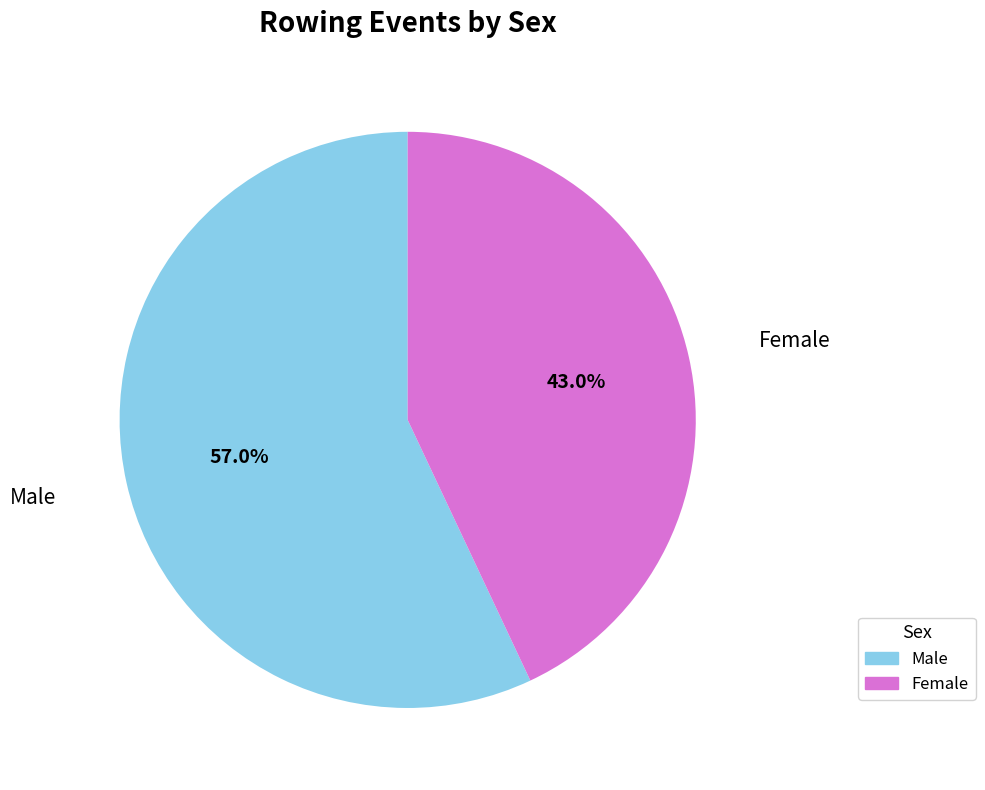

What is the ratio of the value at Male to the value at Female?

1.3